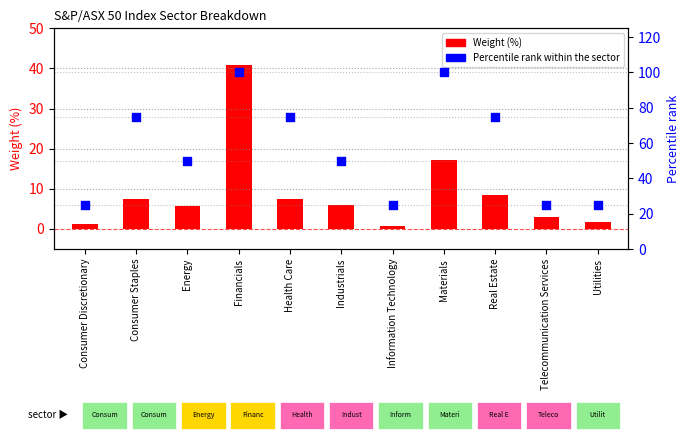

Which series has the largest total across all categories?

Percentile rank within sector